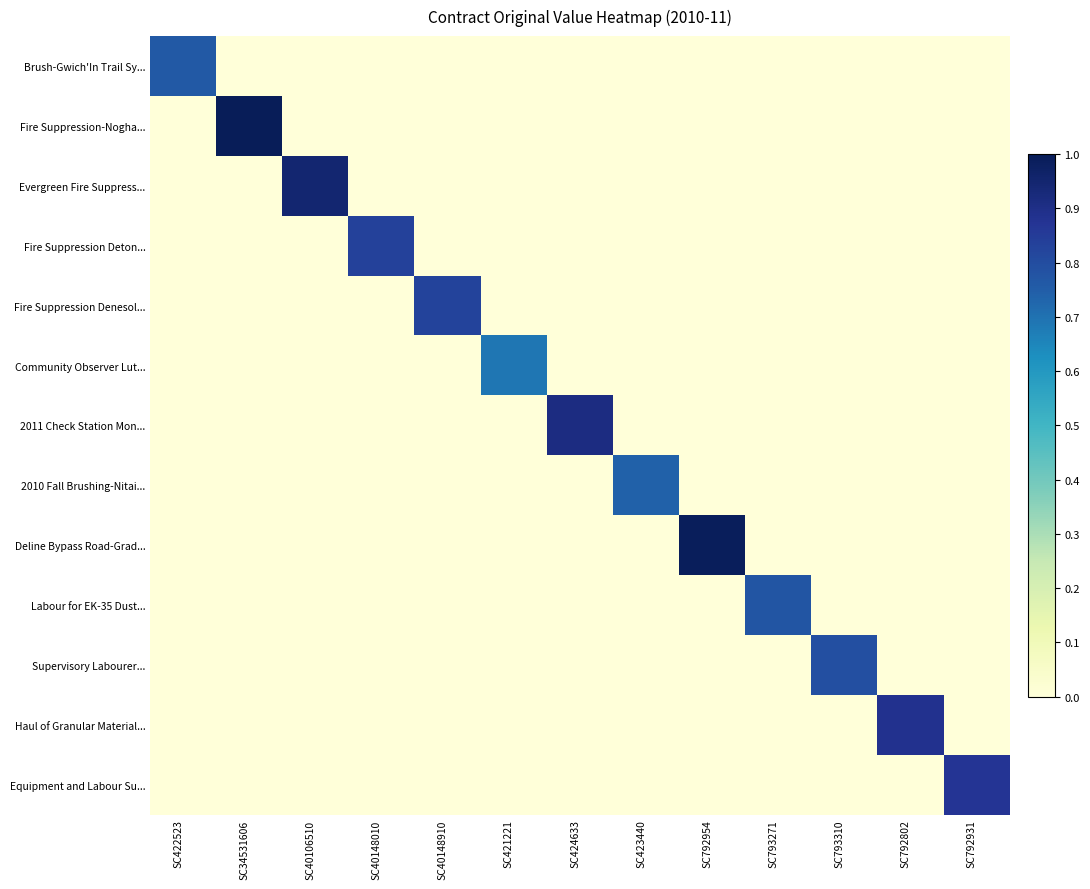

Rank the series at SC792802 from lowest to highest value.

Brush-Gwich'In Trail Sy..., Fire Suppression-Nogha..., Evergreen Fire Suppress..., Fire Suppression Deton..., Fire Suppression Denesol..., Community Observer Lut..., 2011 Check Station Mon..., 2010 Fall Brushing-Nitai..., Deline Bypass Road-Grad..., Labour for EK-35 Dust..., Supervisory Labourer..., Equipment and Labour Su..., Haul of Granular Material...